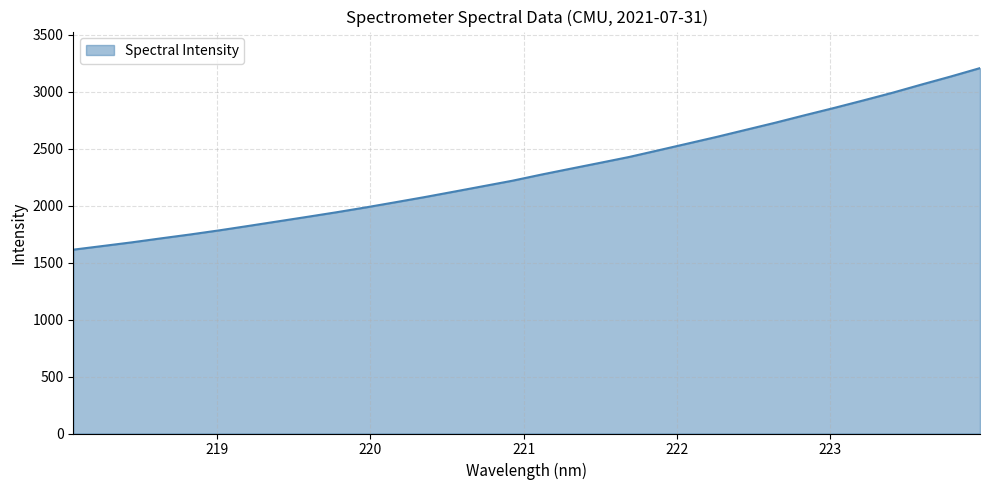

How many categories are shown in the chart?

32